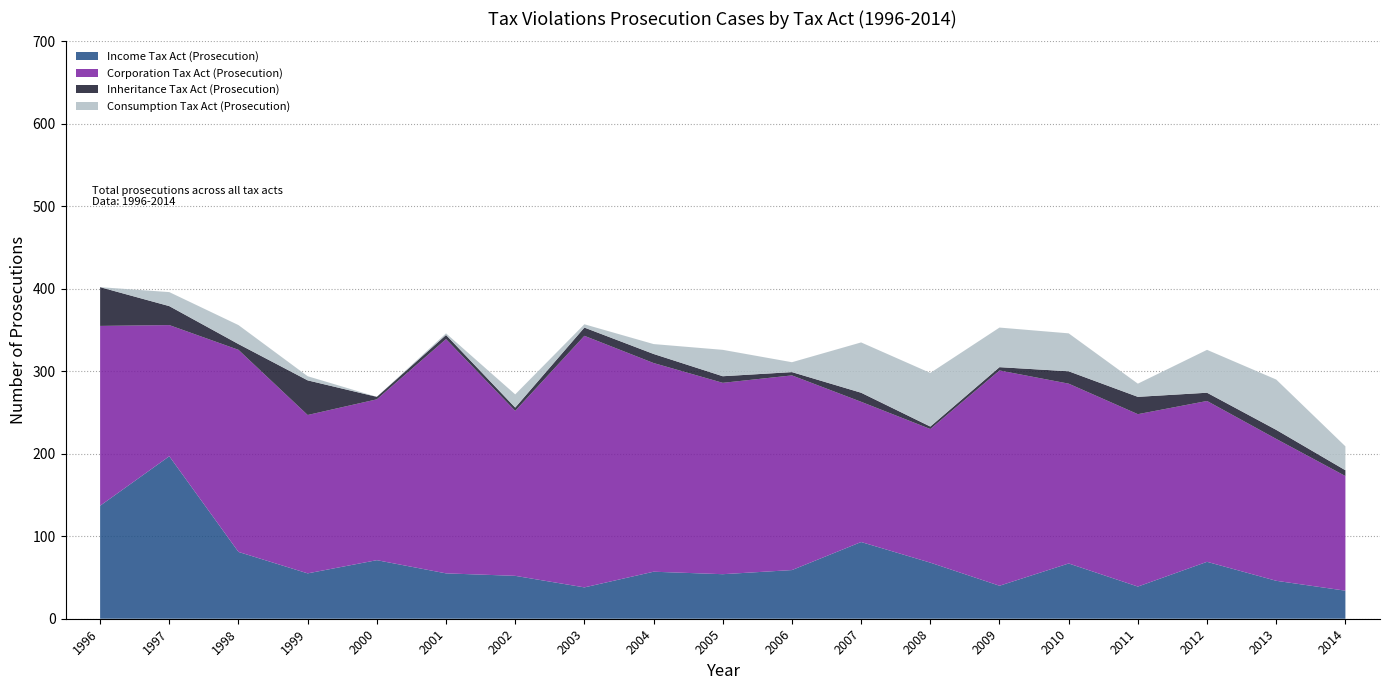

What is the sum of the Income Tax Act (Prosecution) values at 2004 and 2009?

97